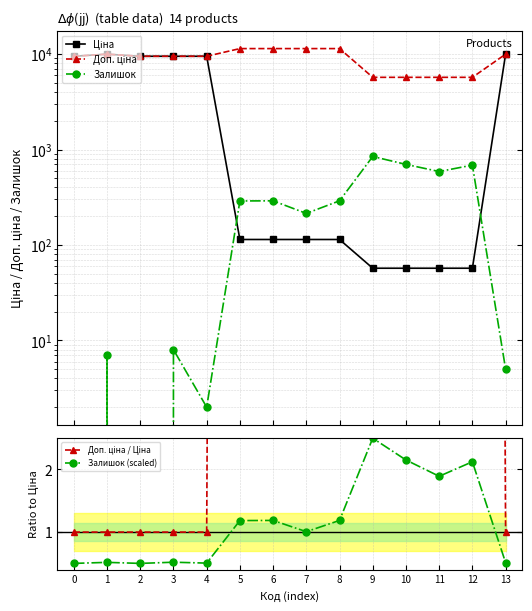

What is the difference between the maximum and minimum values in the Доп. ціна series?

5705.0